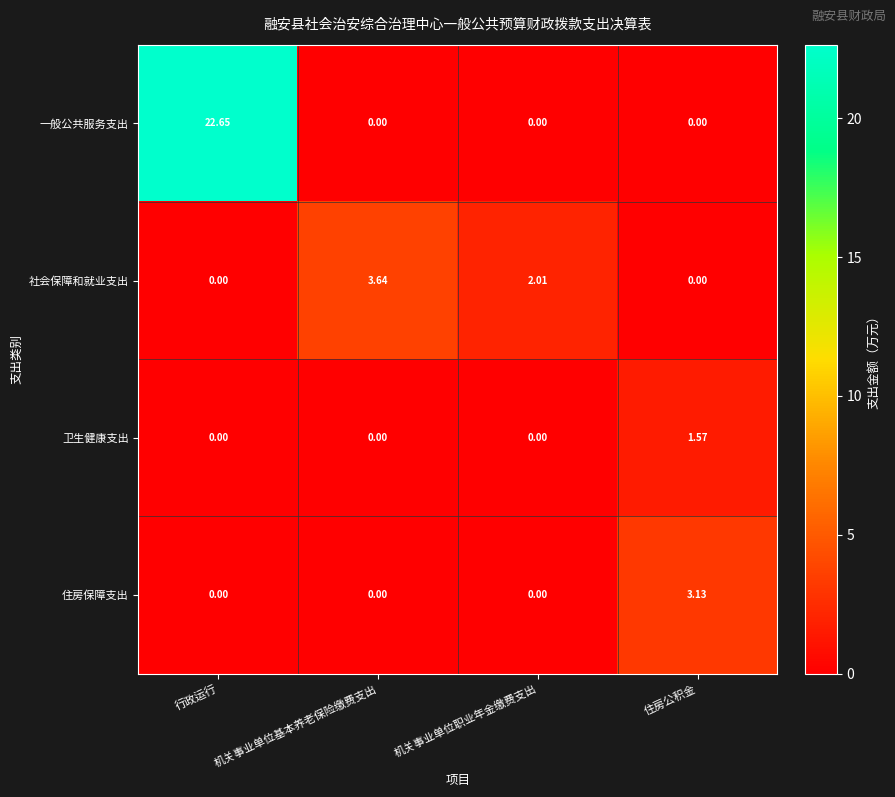

Which label corresponds to the largest value in the chart?

行政运行